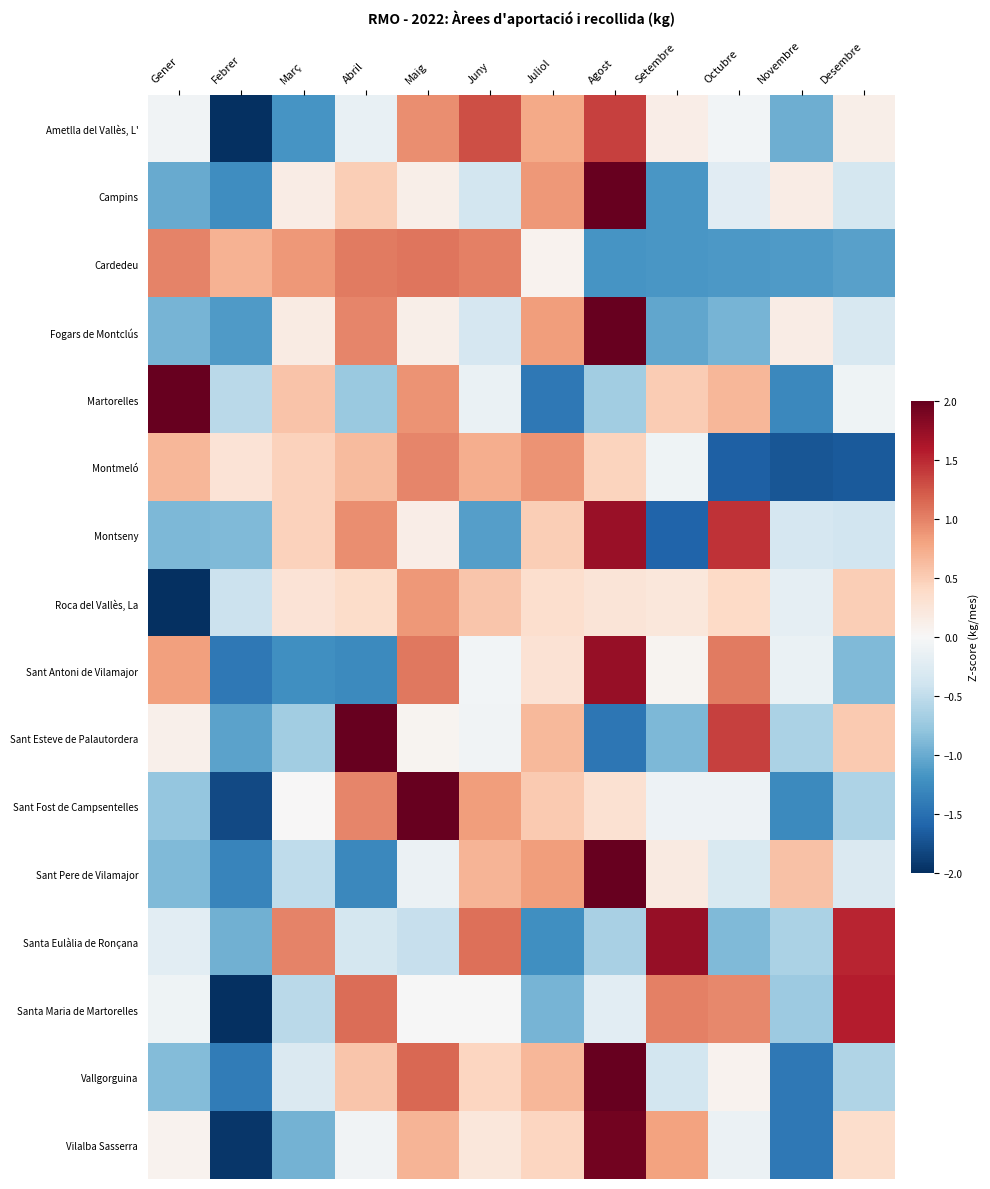

At how many categories does at least one series exceed -1?

12